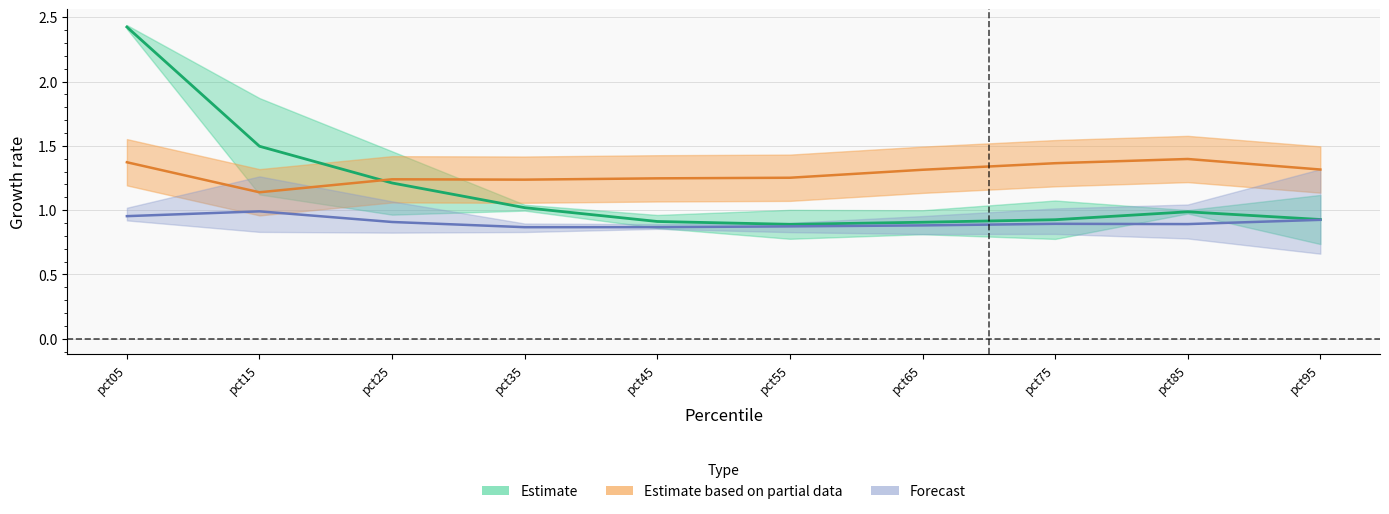

Is it true that Aug equals 0.4 at pct05?

False